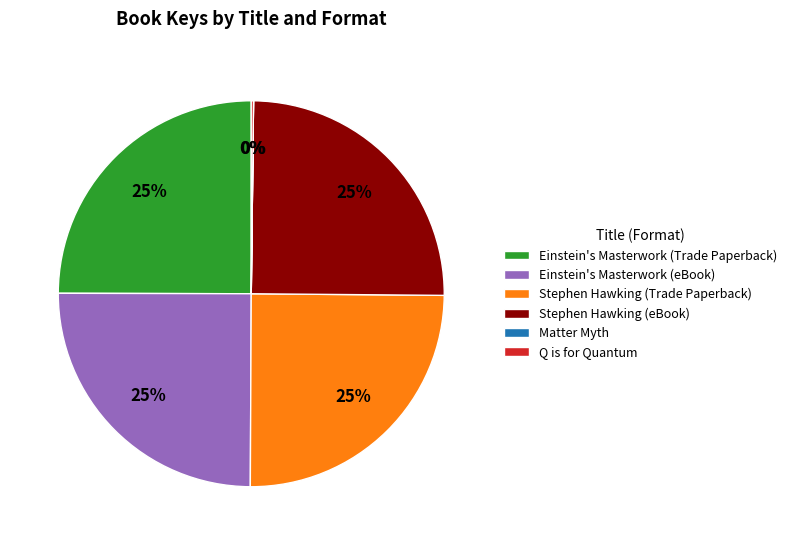

The Stephen Hawking (eBook) slice represents 20% of the pie. True or false?

False